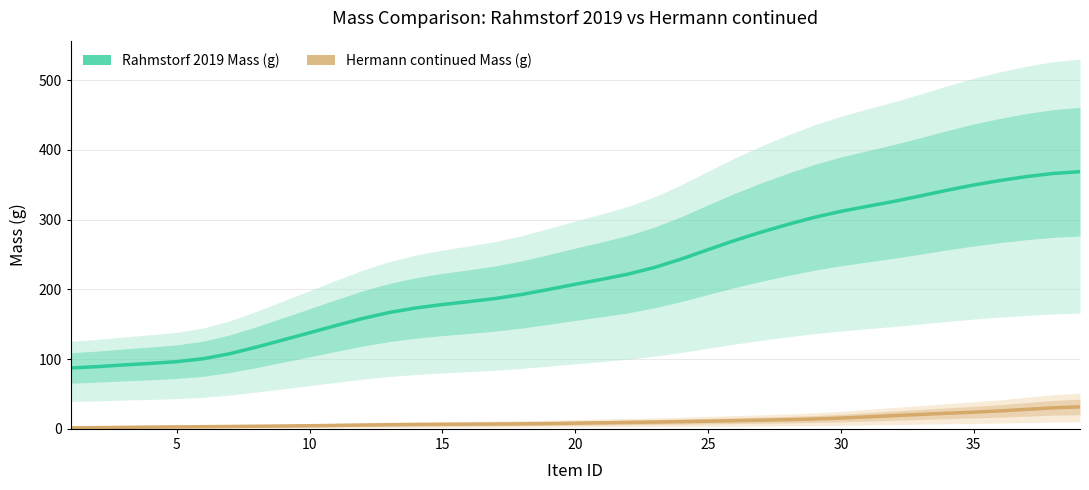

Does the chart display data point markers on the line(s)?

No